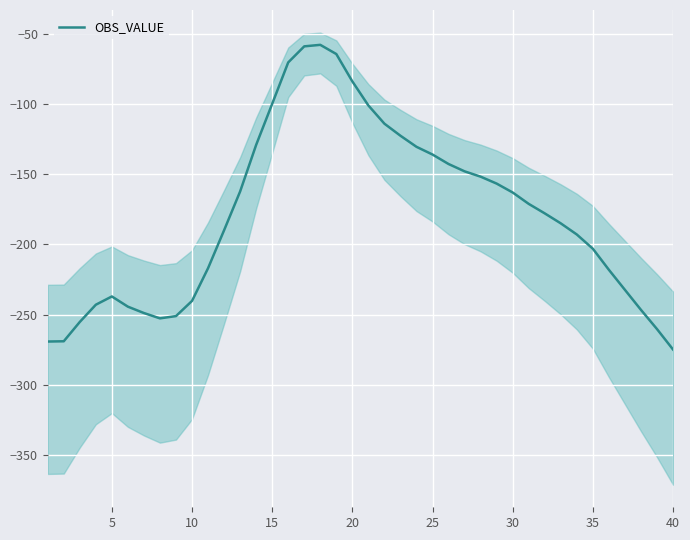

What is the difference between the maximum and minimum values?

216.6